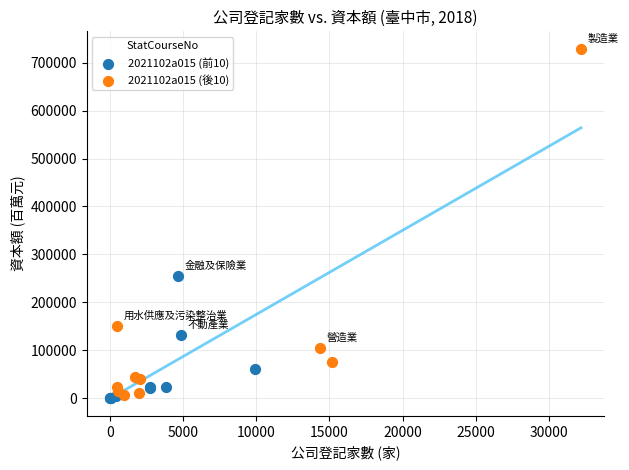

What are all the series names shown in the legend?

2021102a015 (前10), 2021102a015 (後10)